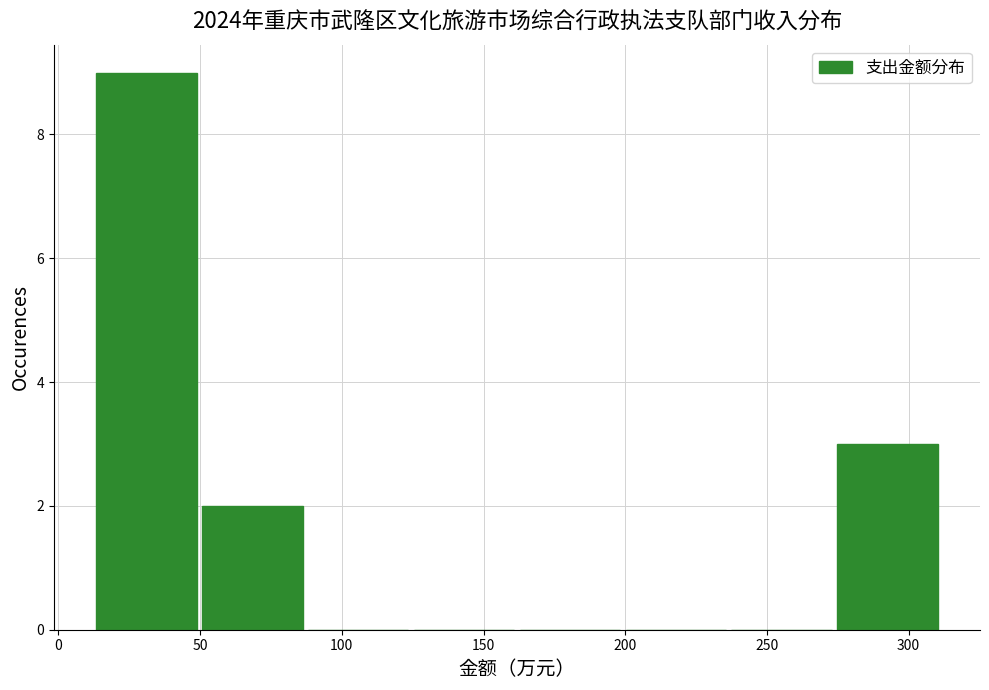

Reading left to right, list every bar in this chart as the range it spans on the x-axis followed by its height. Neither the bar edges nor the heights are printed on the chart, so give them approximately, as read against the axes.

10 to 50: 9
50 to 85: 2
85 to 125: 0
125 to 160: 0
160 to 200: 0
200 to 235: 0
235 to 275: 0
275 to 310: 3